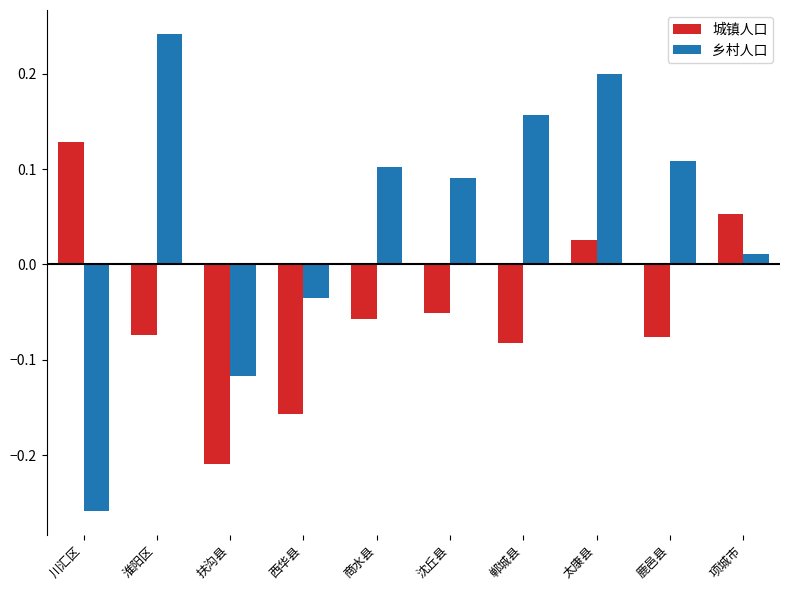

What is the difference between the second highest and second lowest values in the 乡村人口 series?

0.3